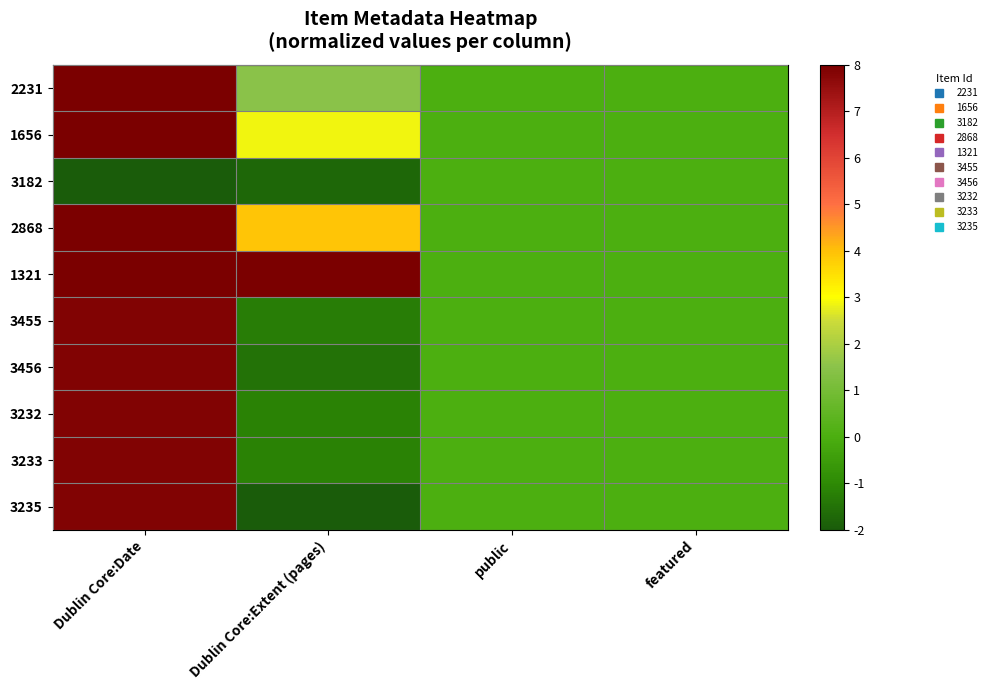

What is the maximum value shown in the chart?

8.0